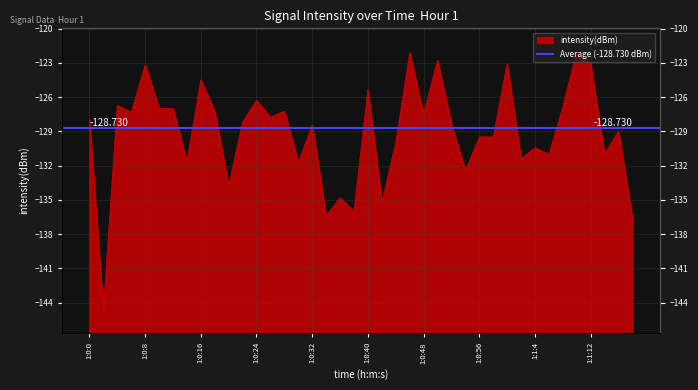

Between 1:0:32 and 1:0:52, which is larger?

1:0:52